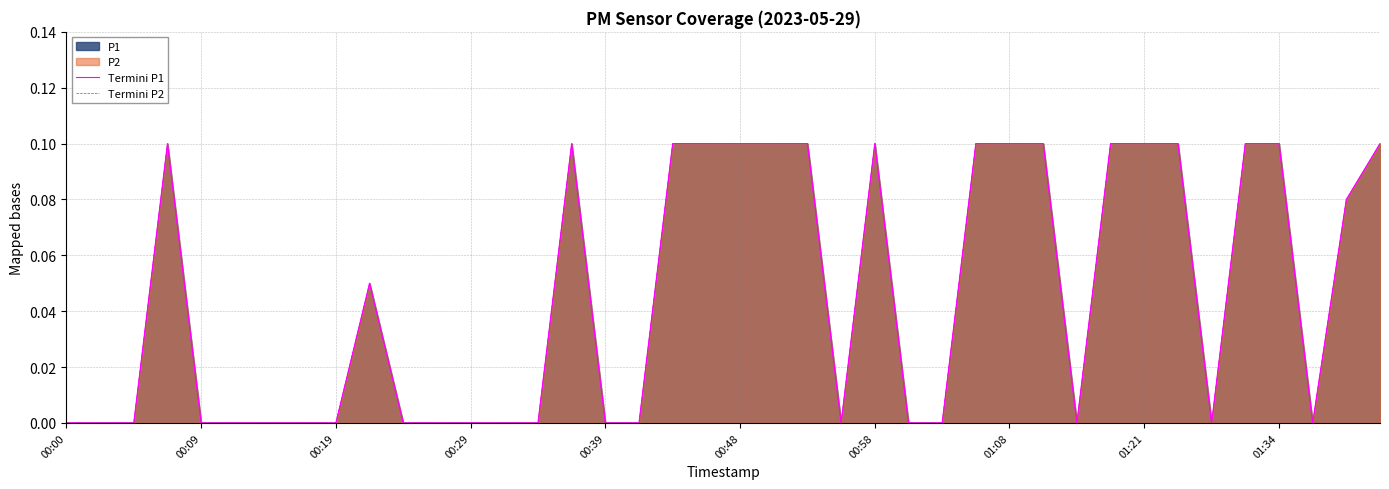

True or false: Termini P1 has more than 0 points higher than both neighbors.

True